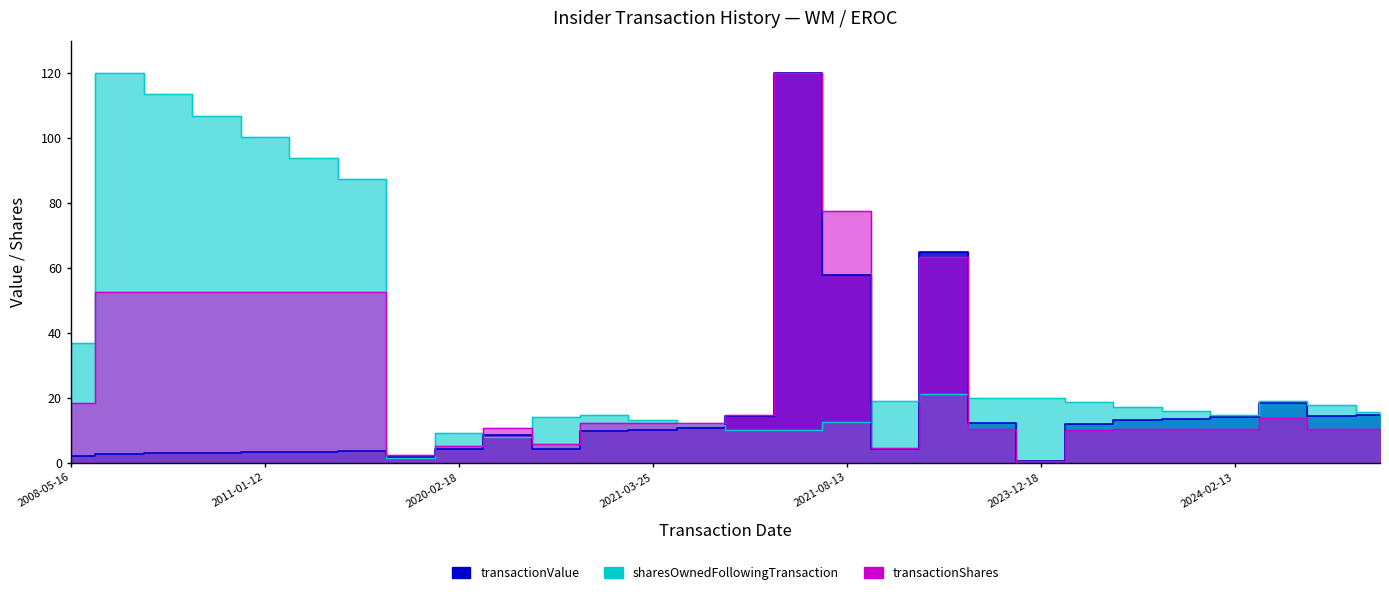

What is the value of the sharesOwnedFollowingTransaction point at the 14th from the left?

11.7